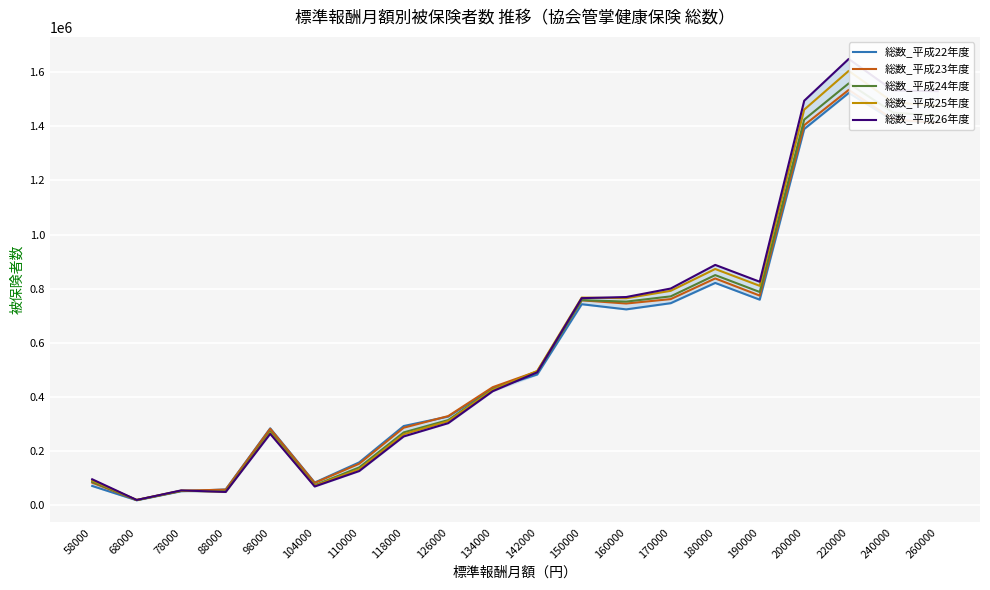

True or false: 総数_平成23年度 has a value of 988526 at 220000.

False